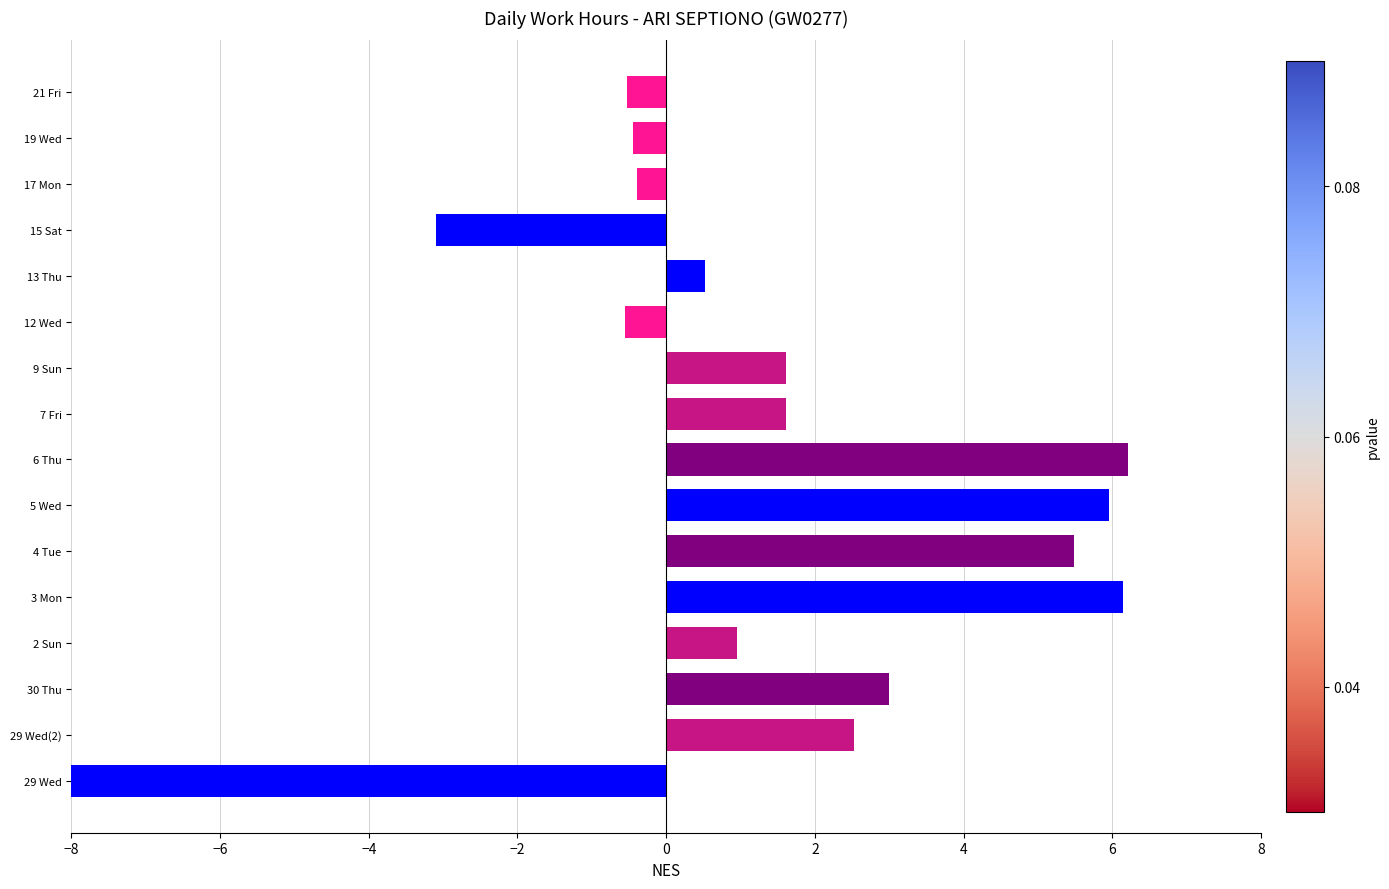

The value at 9 Sun is 0.6. True or false?

False